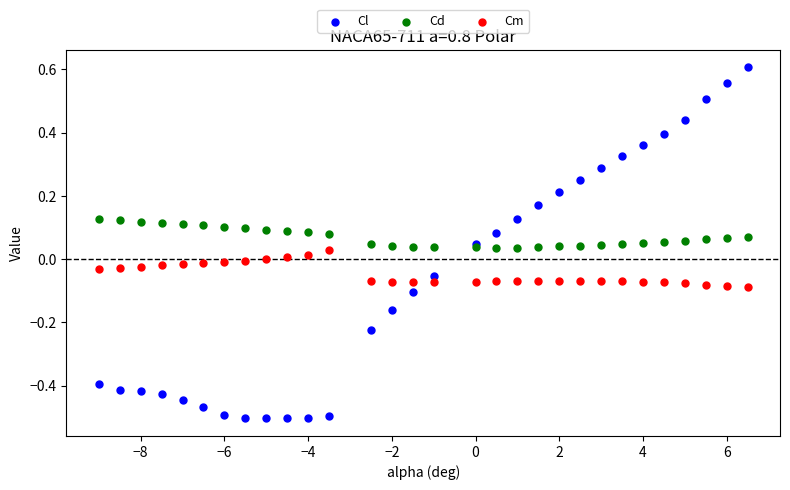

Which series reaches the minimum Y coordinate?

Cl